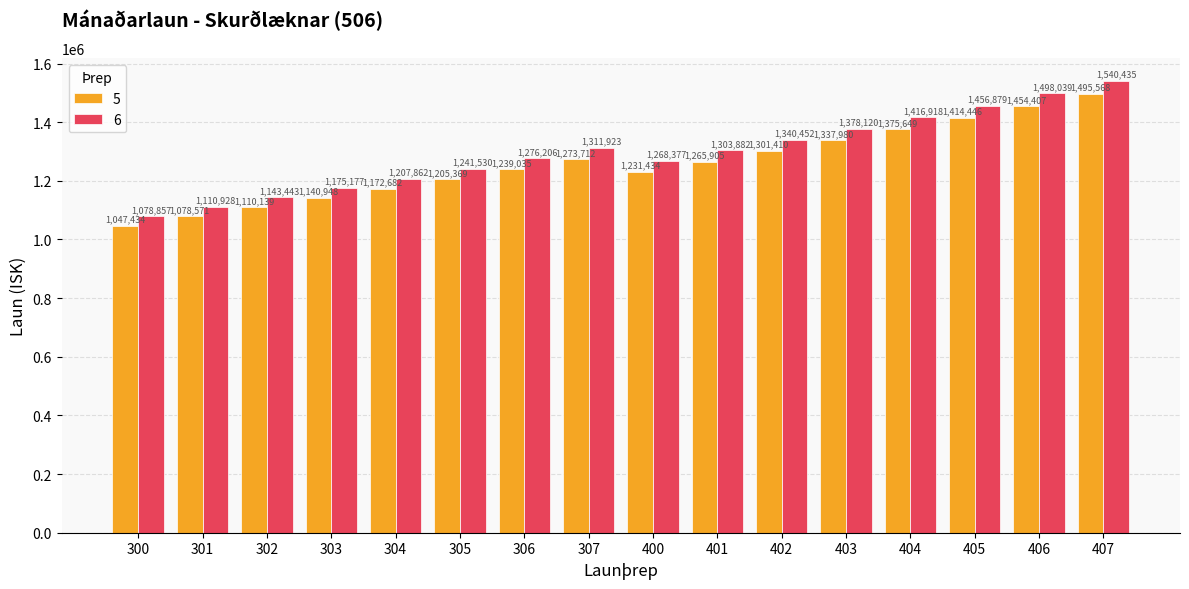

How many series are shown in this chart?

2